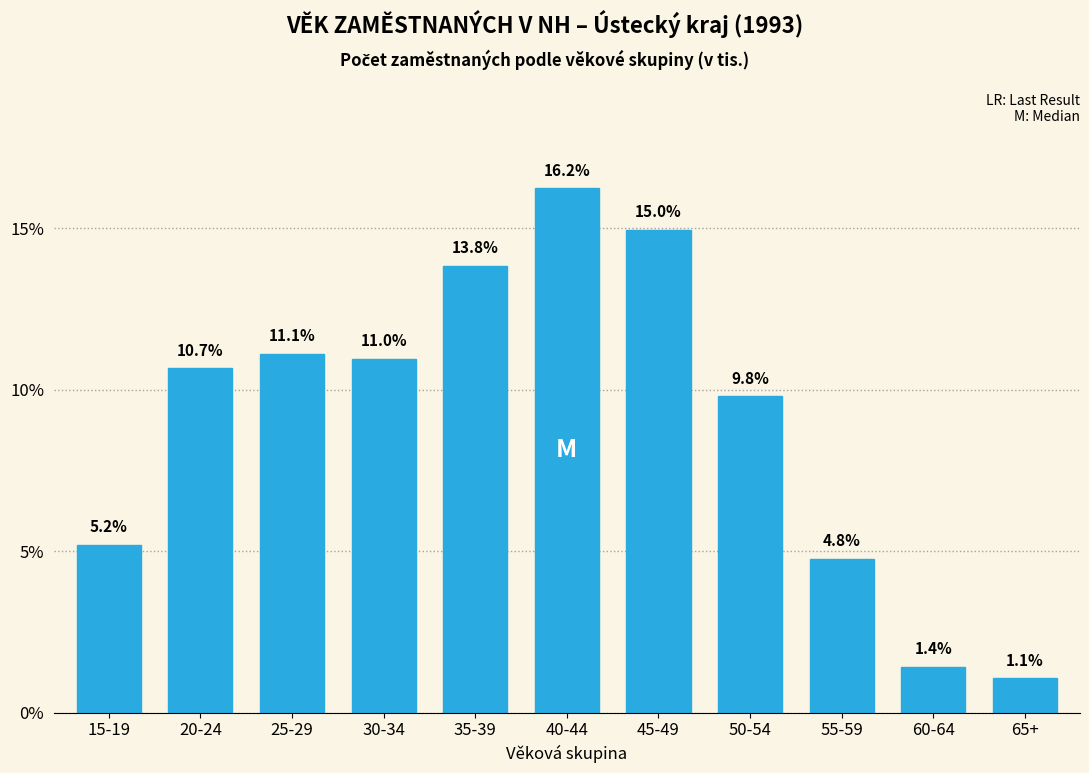

Reading left to right, transcribe all the data shown in this chart.

5.2	10.7	11.1	11.0	13.8	16.2	15.0	9.8	4.8	1.4	1.1